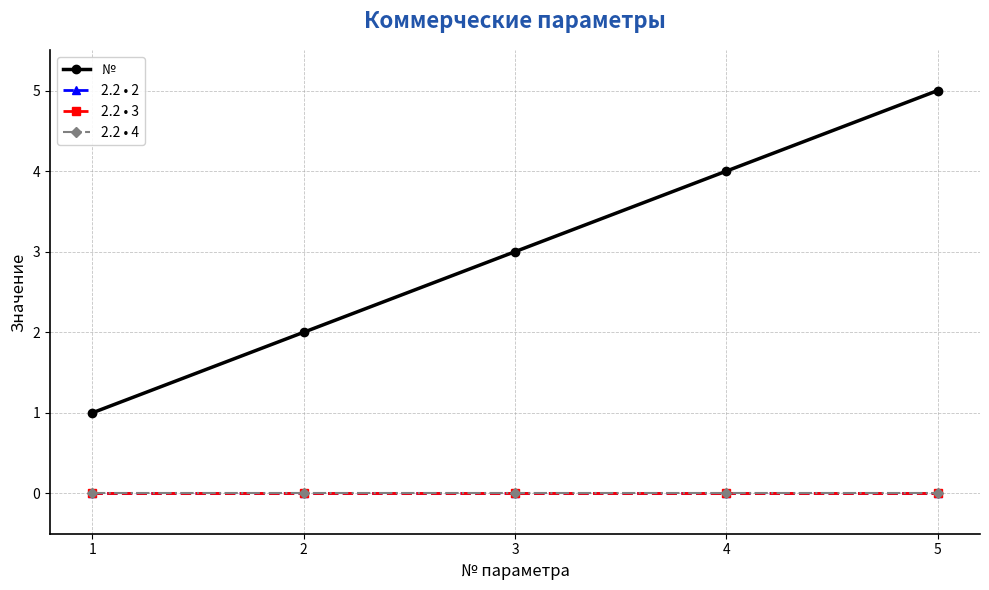

Reading left to right, extract all data points from this chart.

№: 1=1	2=2	3=3	4=4	5=5
2.2 • 2: 1=0	2=0	3=0	4=0	5=0
2.2 • 3: 1=0	2=0	3=0	4=0	5=0
2.2 • 4: 1=0	2=0	3=0	4=0	5=0